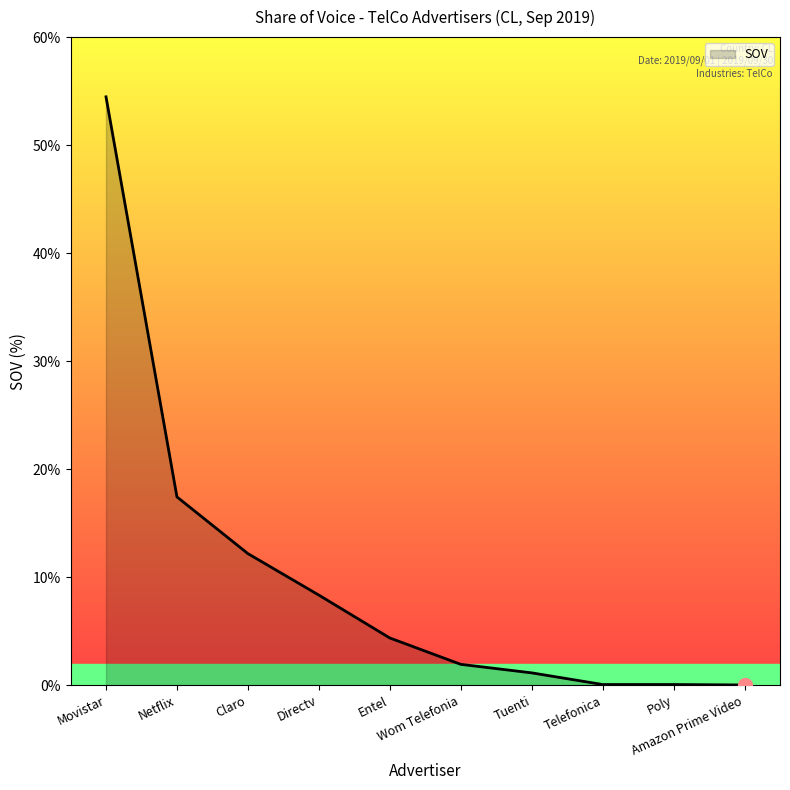

Count the number of values greater than 4.

5